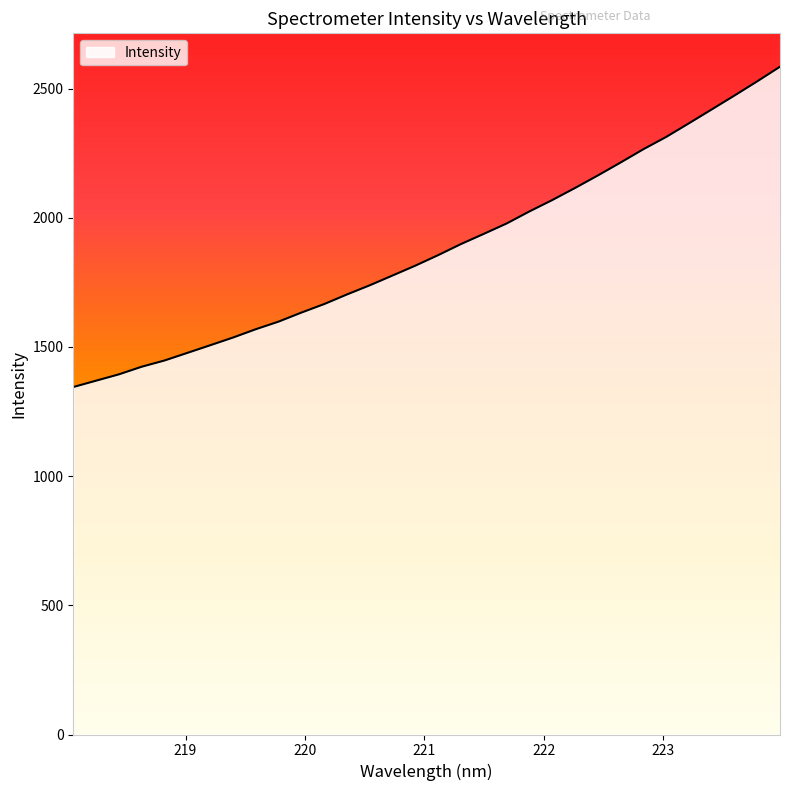

What is the minimum value shown in the chart?

1344.9